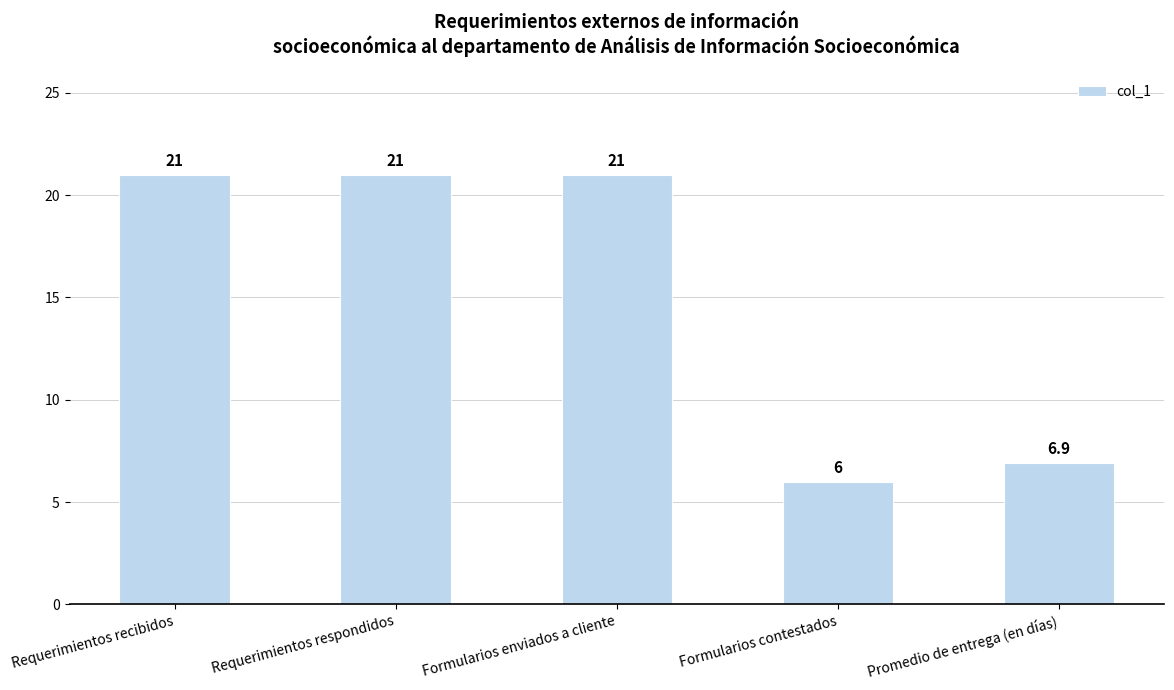

What is the greatest value displayed?

21.0